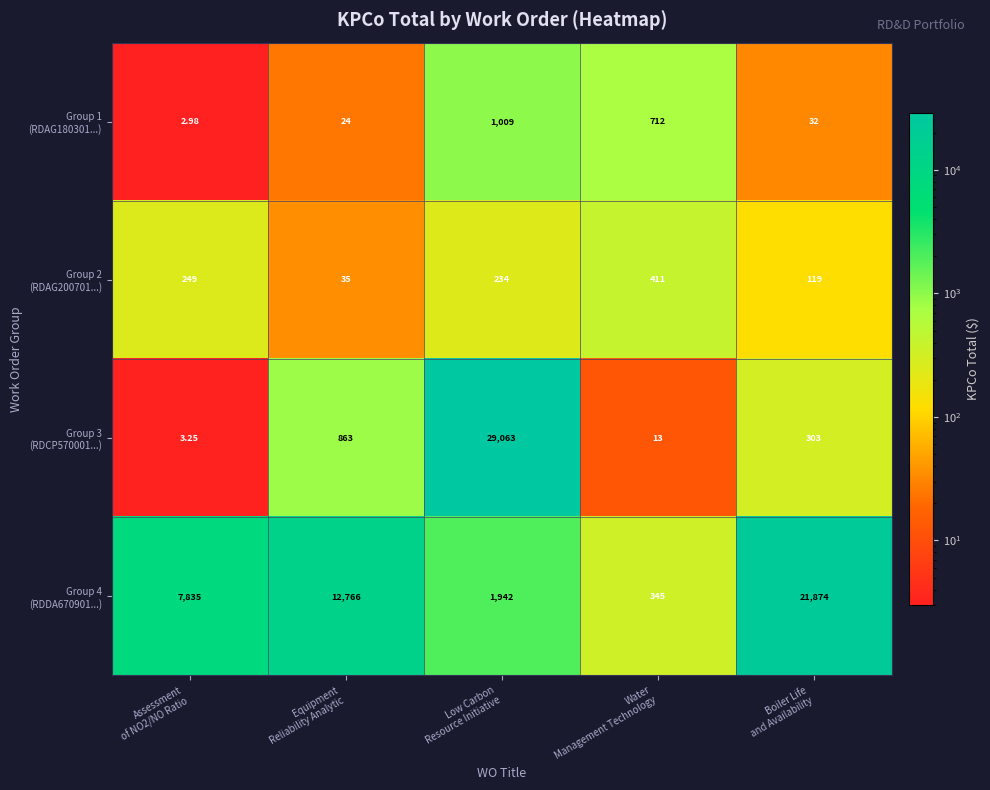

Count the number of data series in this chart.

4